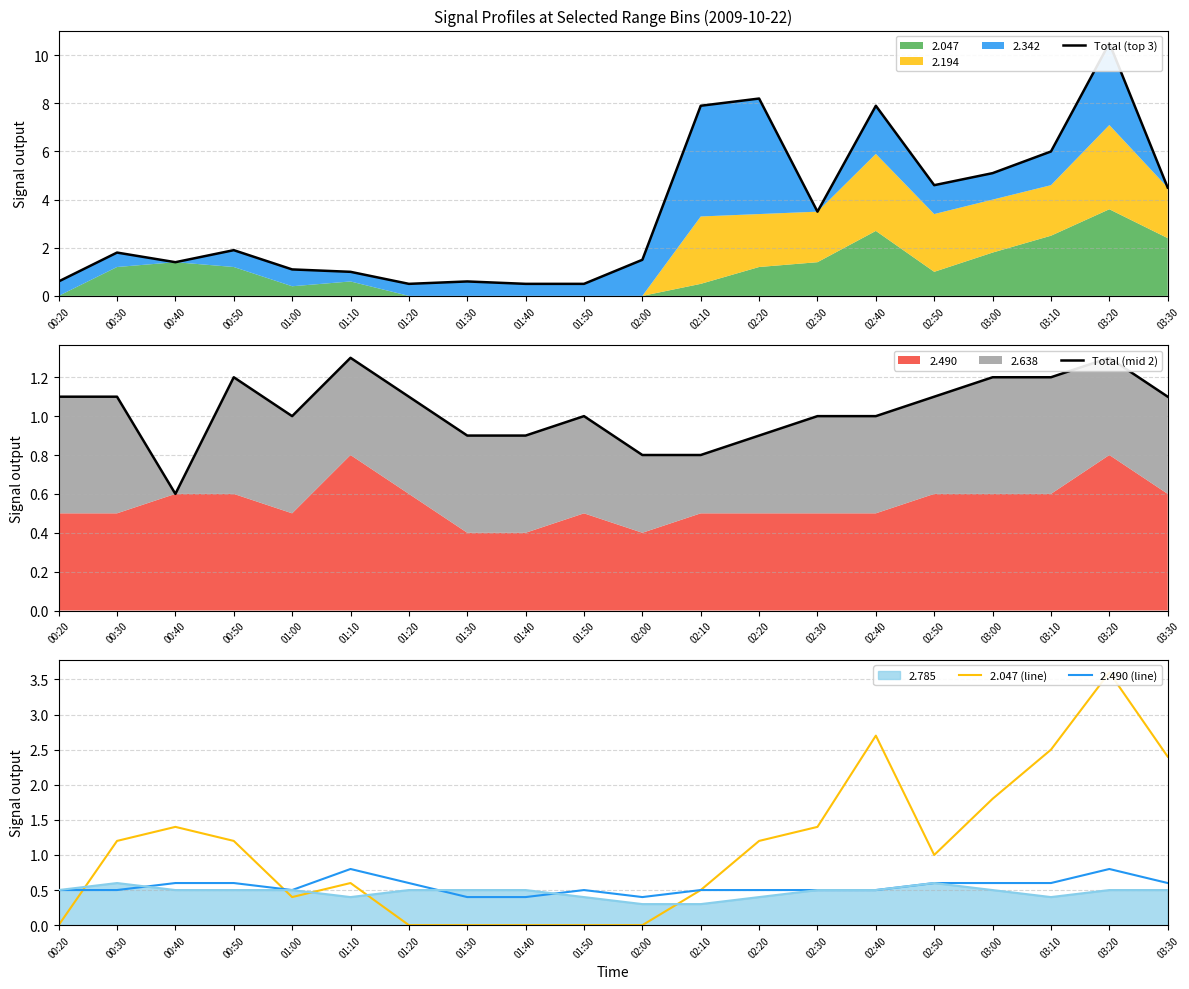

Where do 2.047 (line) and Total (mid 2) first cross each other?

00:20 and 00:30